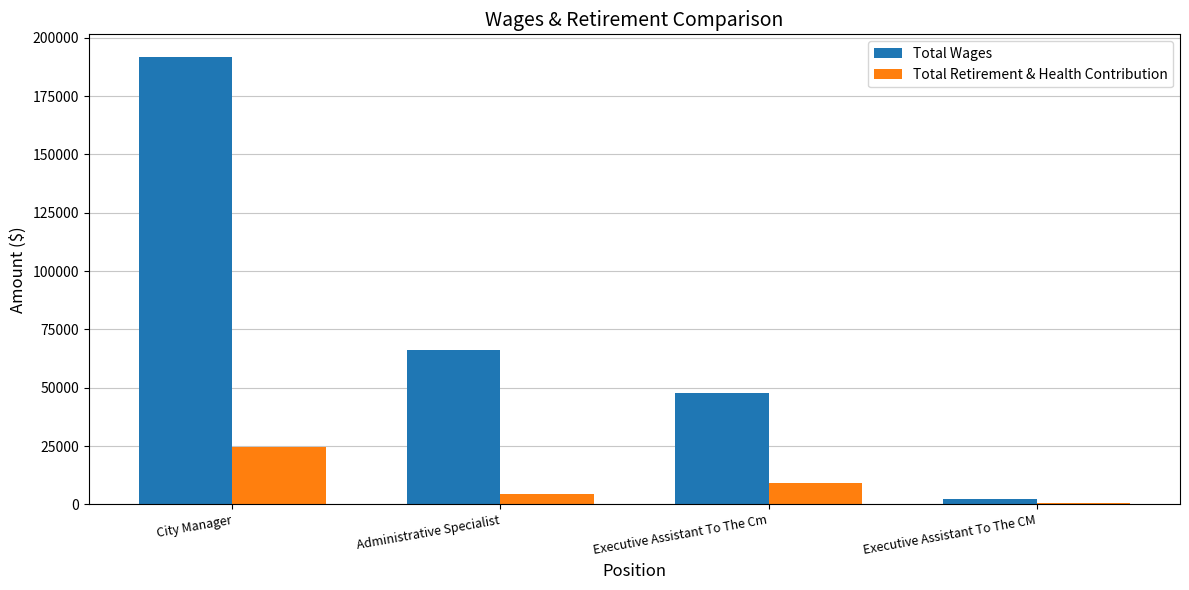

Reading left to right, what are all the values shown in this chart?

Total Wages: City Manager=191918	Administrative Specialist=66342	Executive Assistant To The Cm=47661	Executive Assistant To The CM=2361
Total Retirement & Health Contribution: City Manager=24664	Administrative Specialist=4212	Executive Assistant To The Cm=9277	Executive Assistant To The CM=652